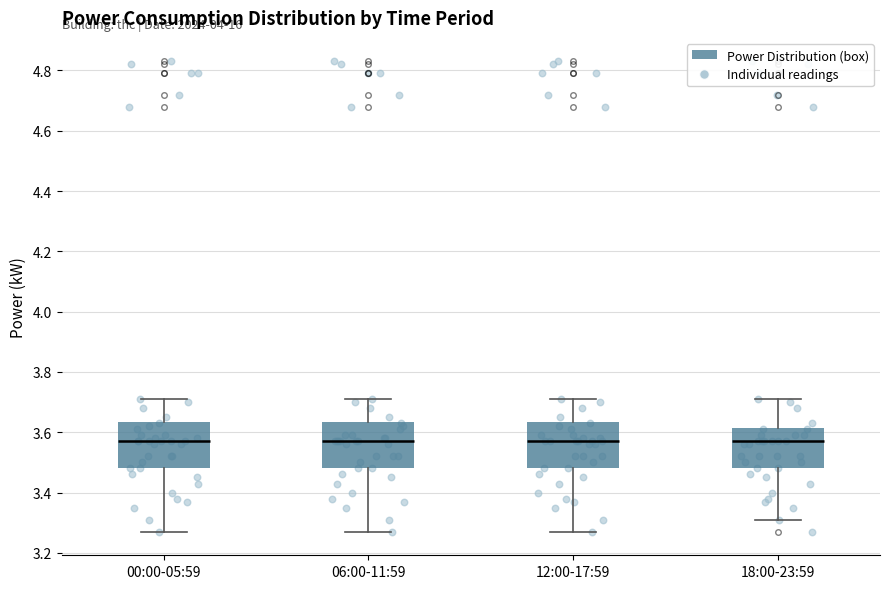

Reading left to right, transcribe this box plot: for each box, give where its median line is, the range the box spans, and where its two whiskers end, as read against the y-axis. The values are not printed on the chart, so give them approximately, as read against the axis.

00:00-05:59: median 3.58, box 3.48 to 3.64, whiskers 3.28 to 3.72
06:00-11:59: median 3.58, box 3.48 to 3.64, whiskers 3.28 to 3.72
12:00-17:59: median 3.58, box 3.48 to 3.64, whiskers 3.28 to 3.72
18:00-23:59: median 3.58, box 3.48 to 3.62, whiskers 3.32 to 3.72